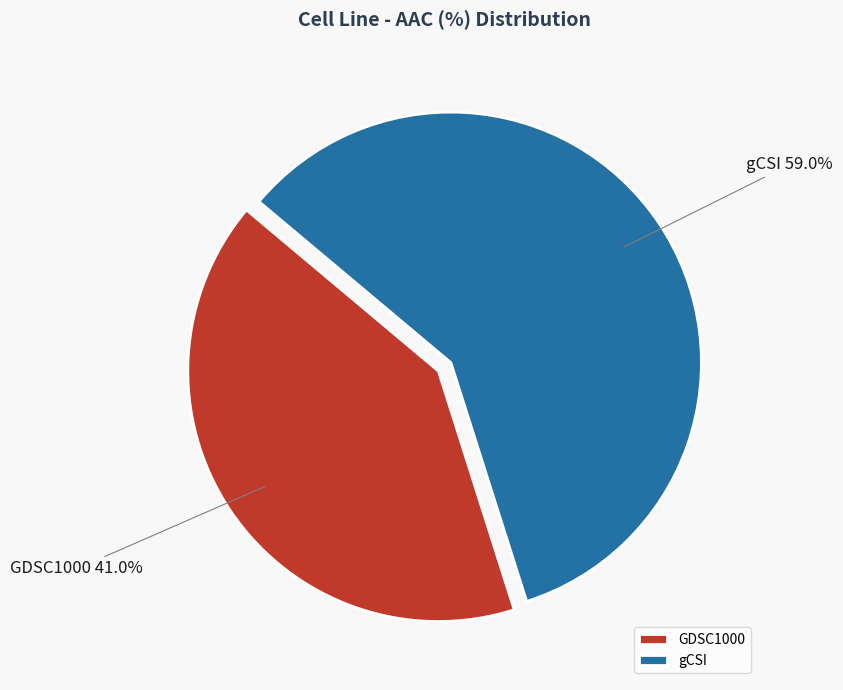

What percentage is the GDSC1000 slice, to the nearest percent?

41%